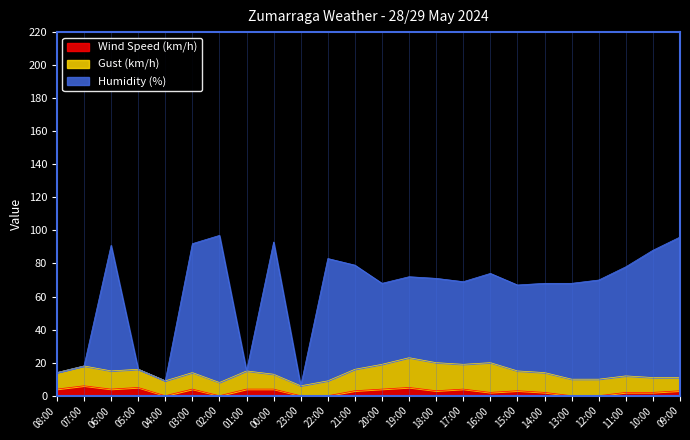

What is the label of the 17th point from the left?

16:00